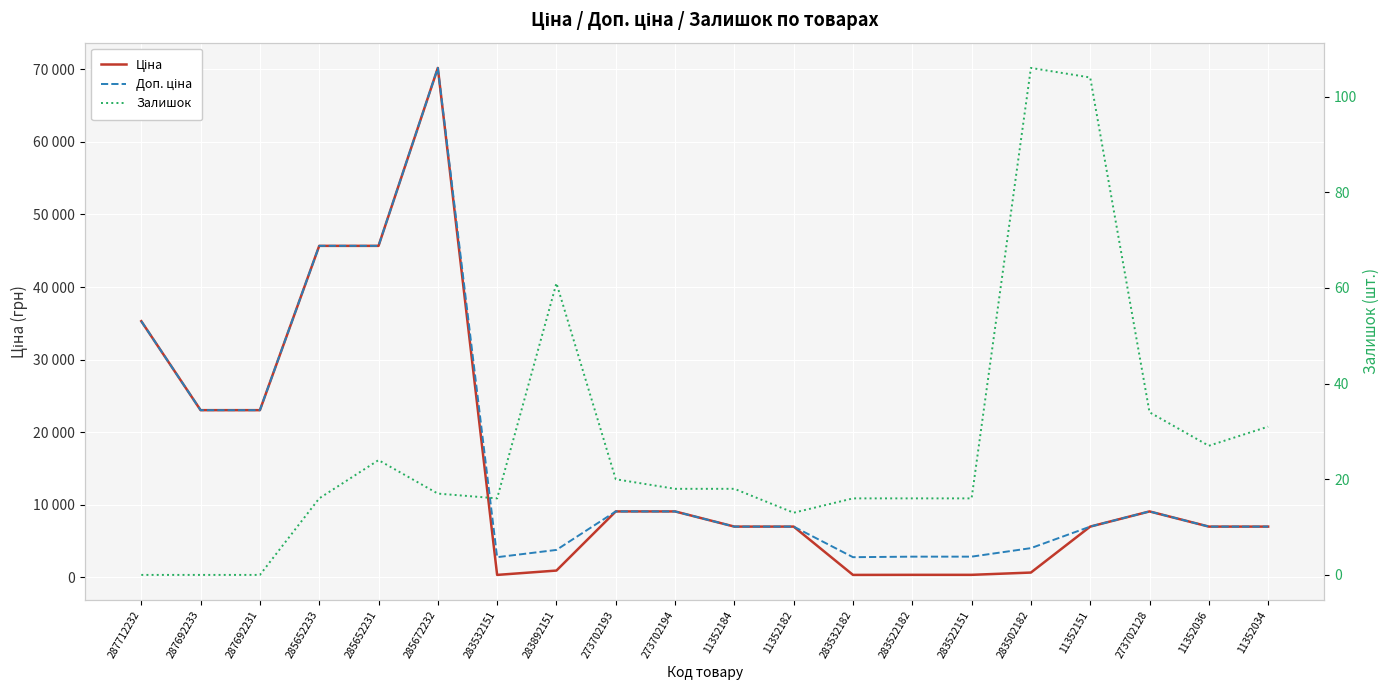

What is the sum of the Ціна values at 283892151 and 287692231?

23988.0